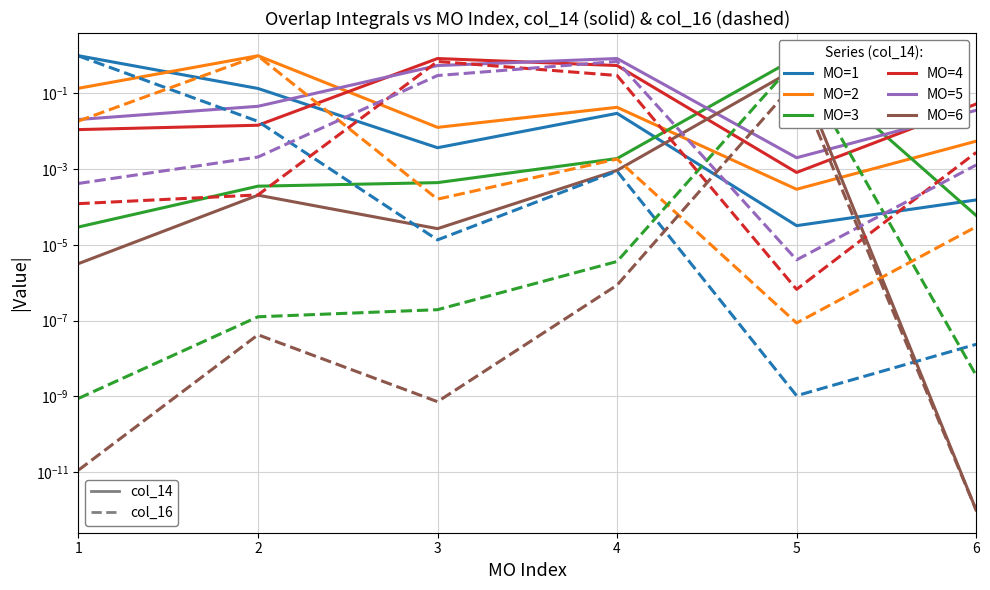

What is the greatest value displayed?

1.0